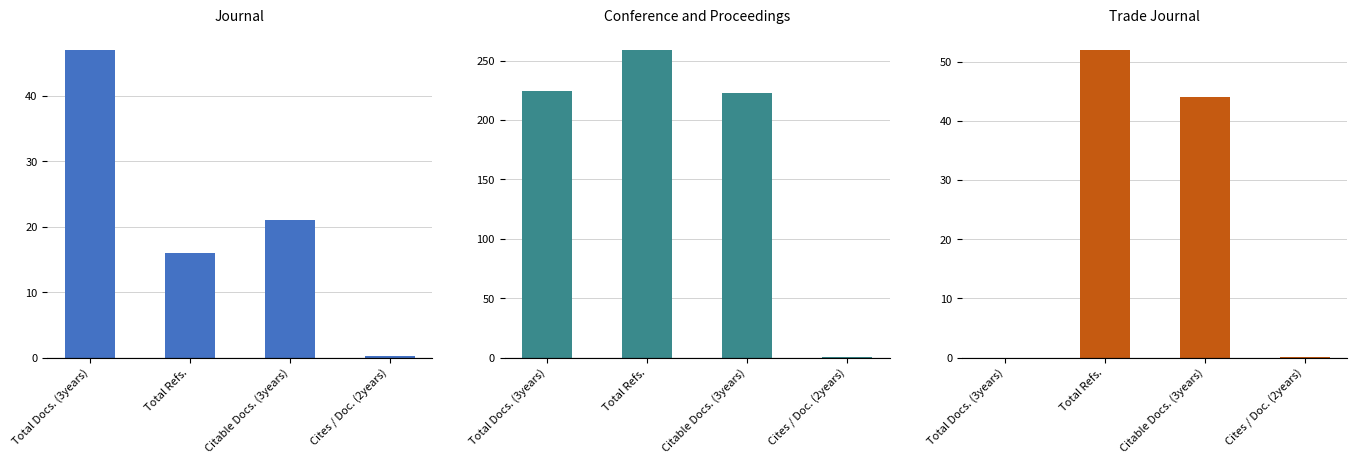

Reading left to right, extract all data points from this chart.

Journal: 47.0	16.0	21.0	0.3
Conference and Proceedings: 224.0	259.0	223.0	0.1
Trade Journal: 0.0	52.0	44.0	0.1